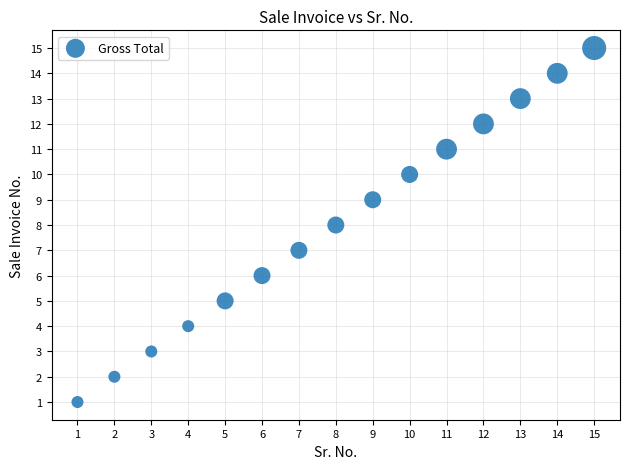

What is the range of Y values (max minus min)?

14